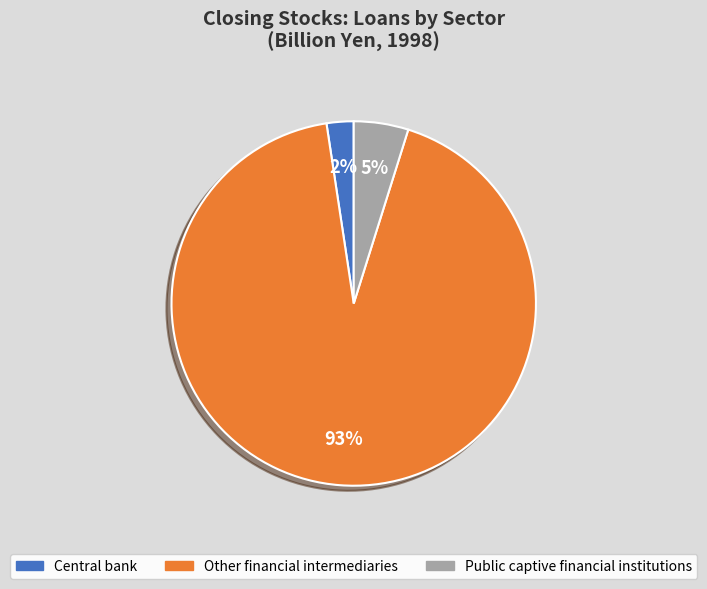

To the nearest percent, what is the average slice percentage?

33%